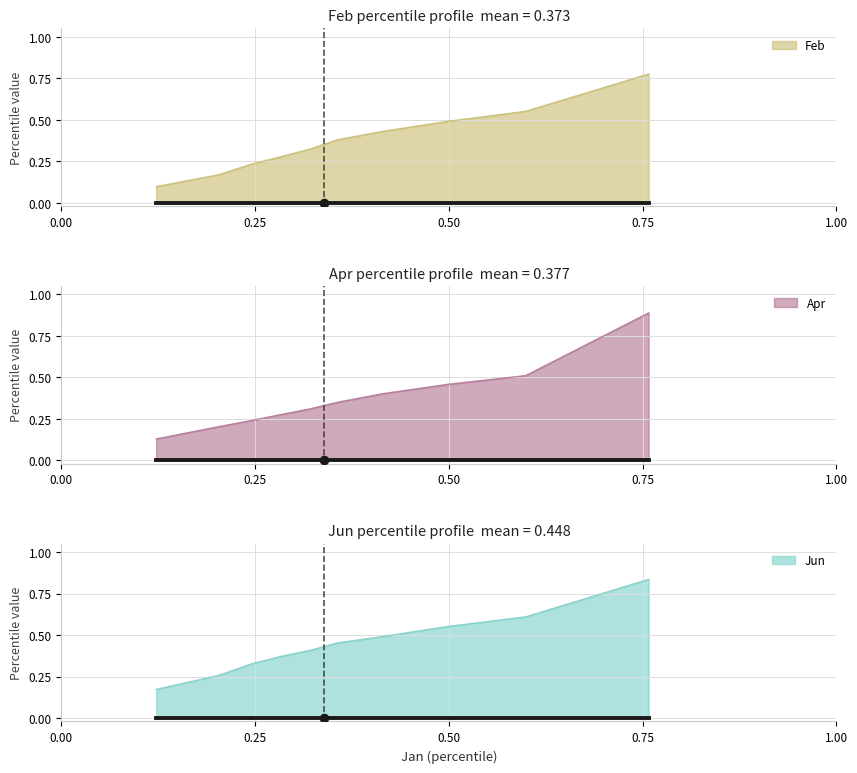

What is the total value across all series at pct45?

1.0